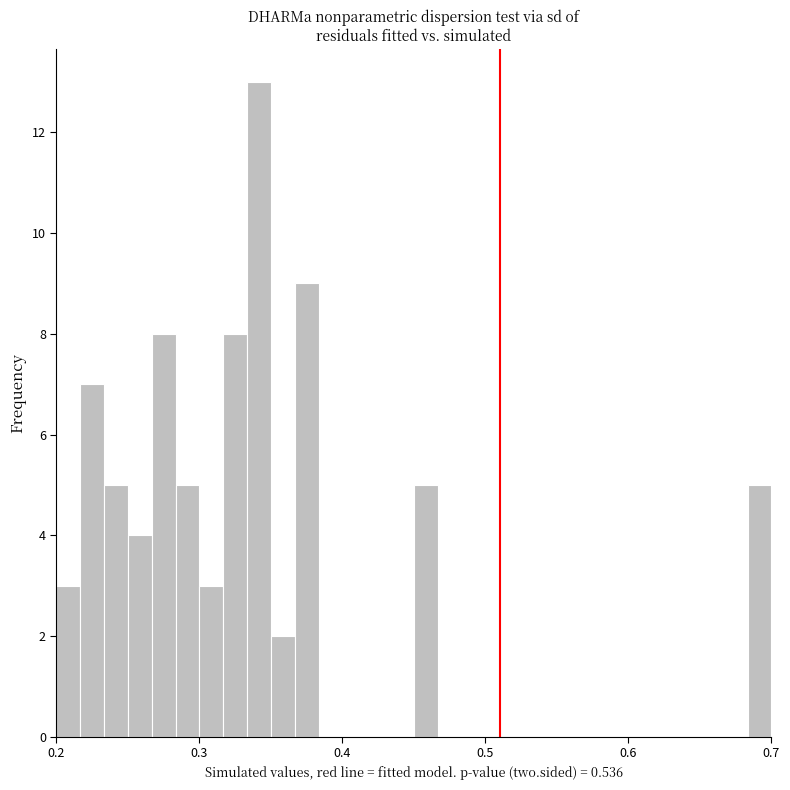

Read against the x-axis, roughly where is the centre of the tallest bar?

0.34